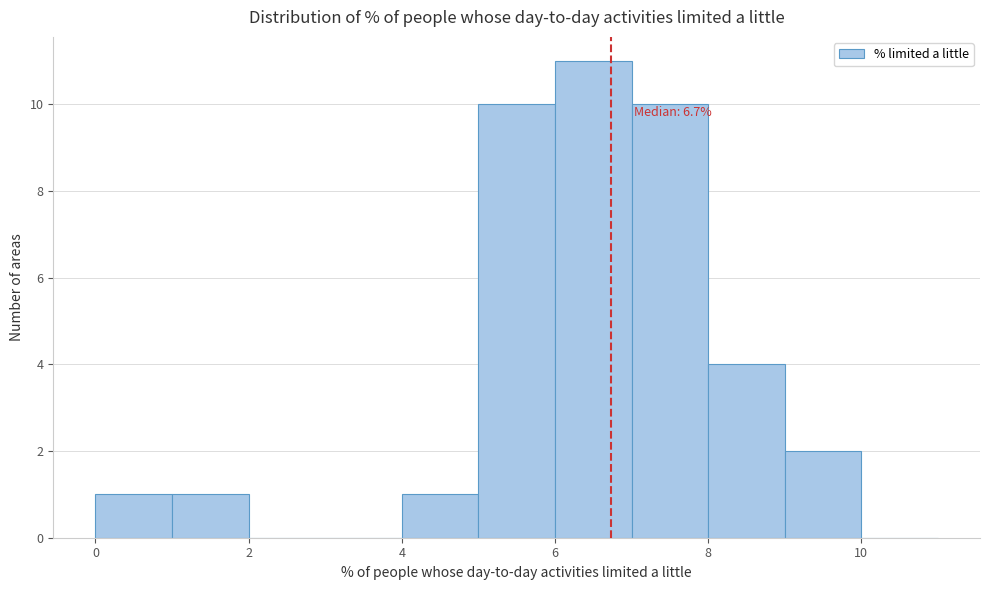

Which range on the x-axis has the tallest bar?

6 to 7